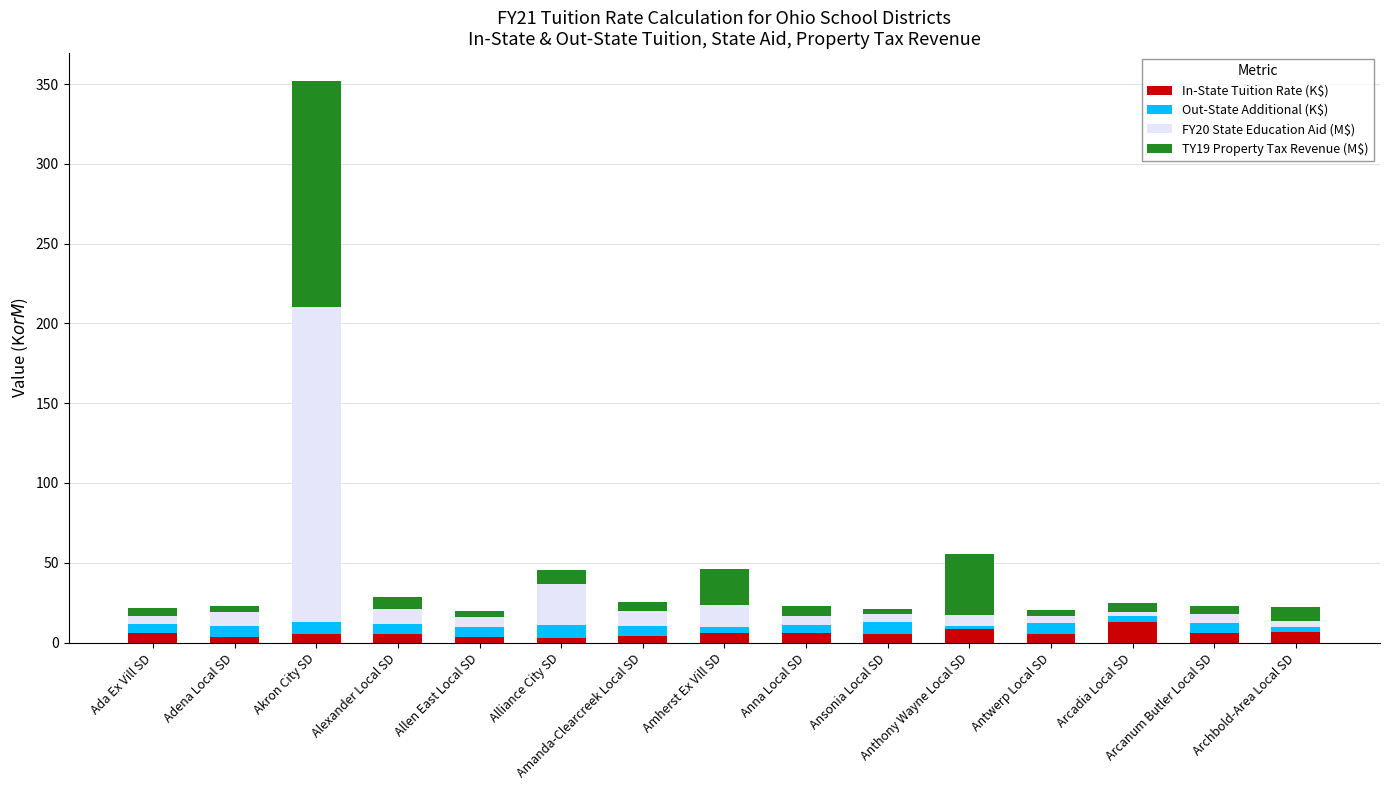

Are the bars grouped side by side (vs. stacked)?

No